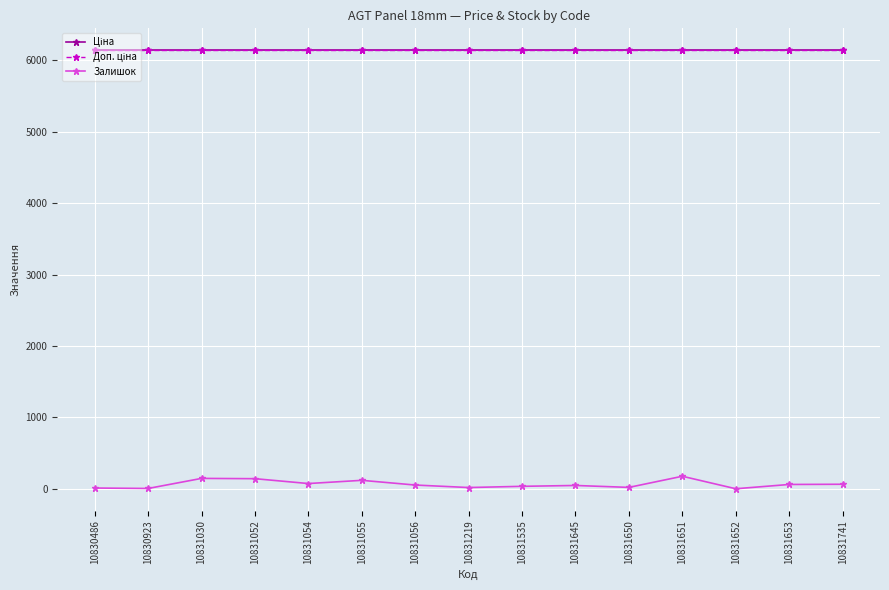

The value of Ціна at 10831645 is 6143.2. True or false?

True